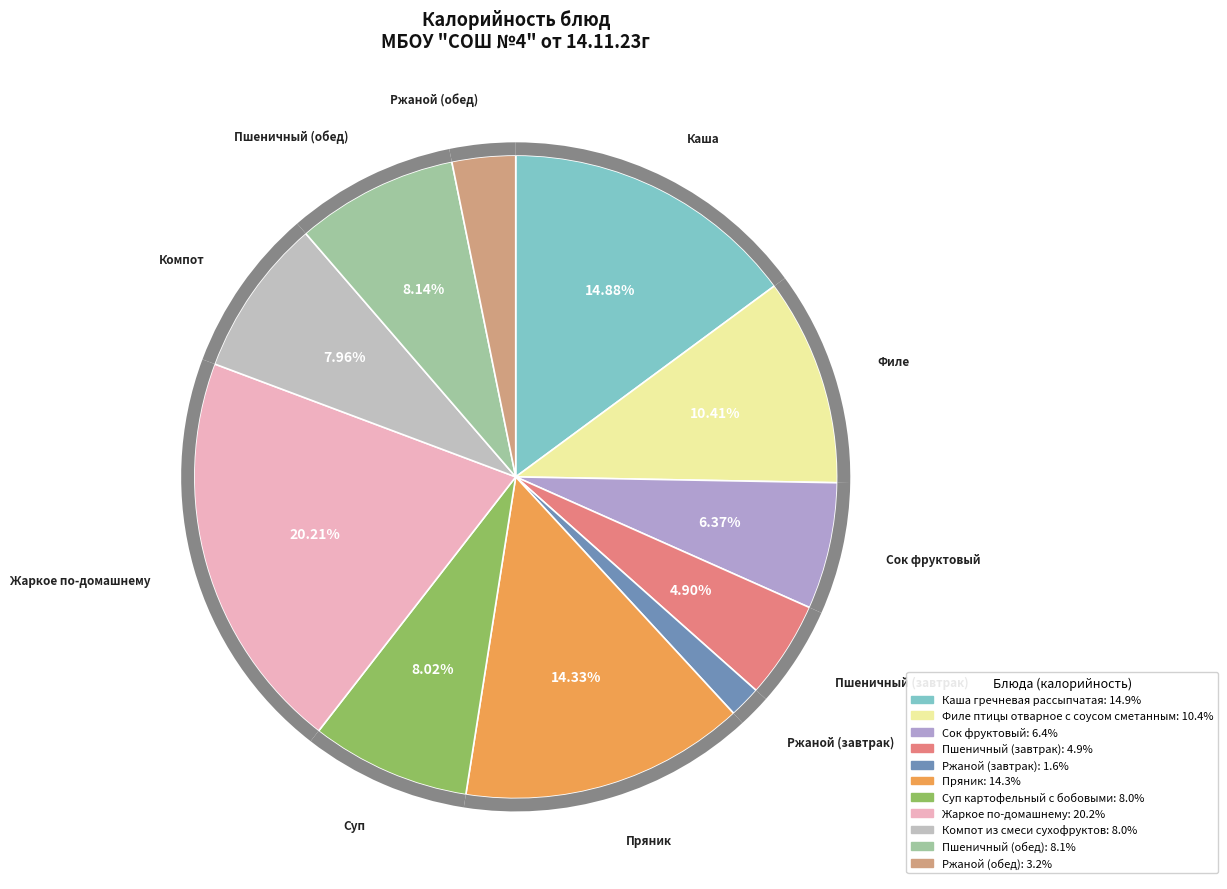

What percentage do Каша гречневая рассыпчатая and Компот из смеси сухофруктов together represent?

22.8%